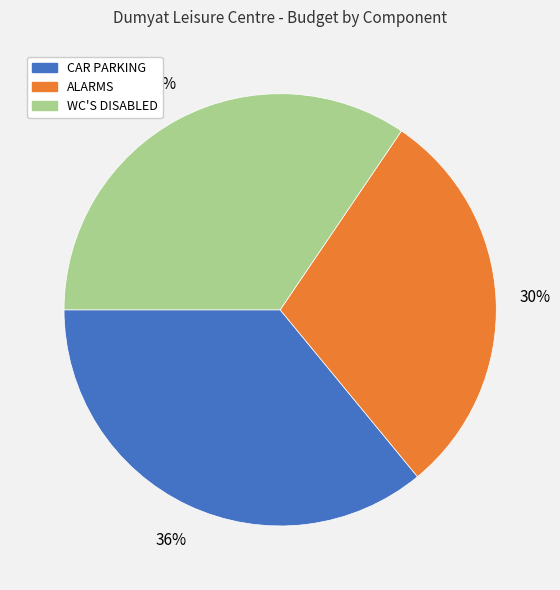

Rank the categories by value from lowest to highest.

ALARMS, WC'S DISABLED, CAR PARKING